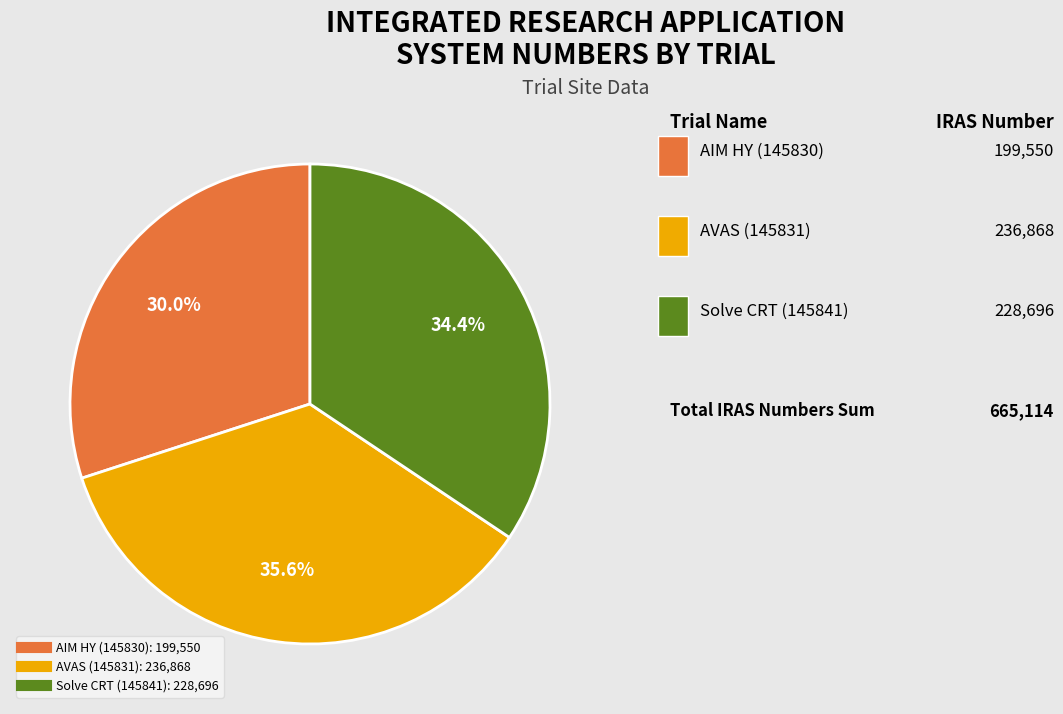

What is the ratio of the value at AVAS (145831) to the value at AIM HY (145830)?

1.2